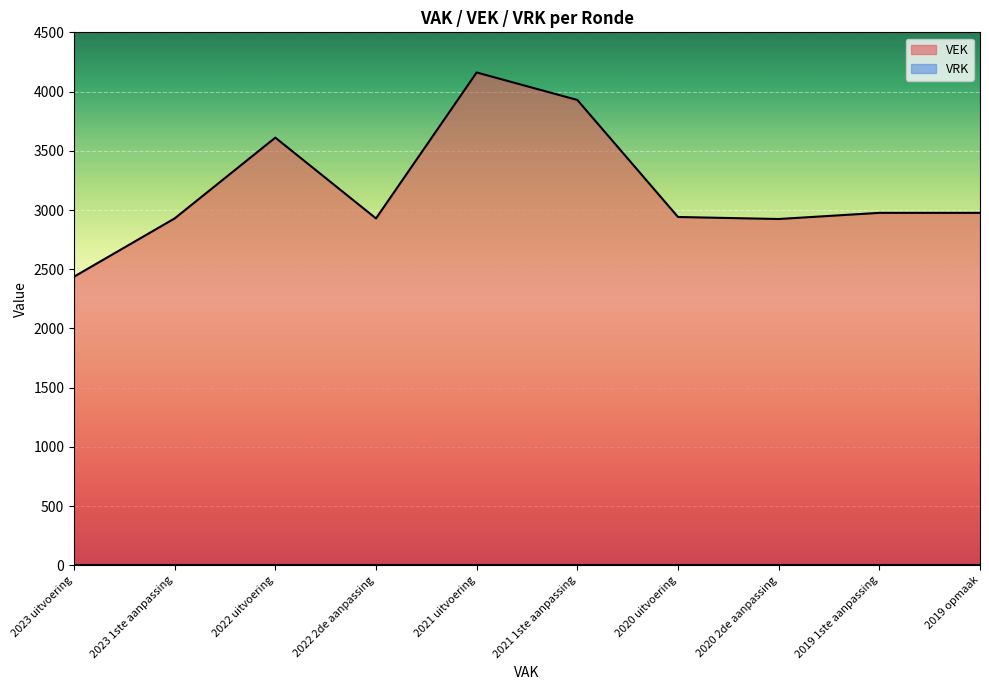

What is the maximum value shown in the chart?

4161